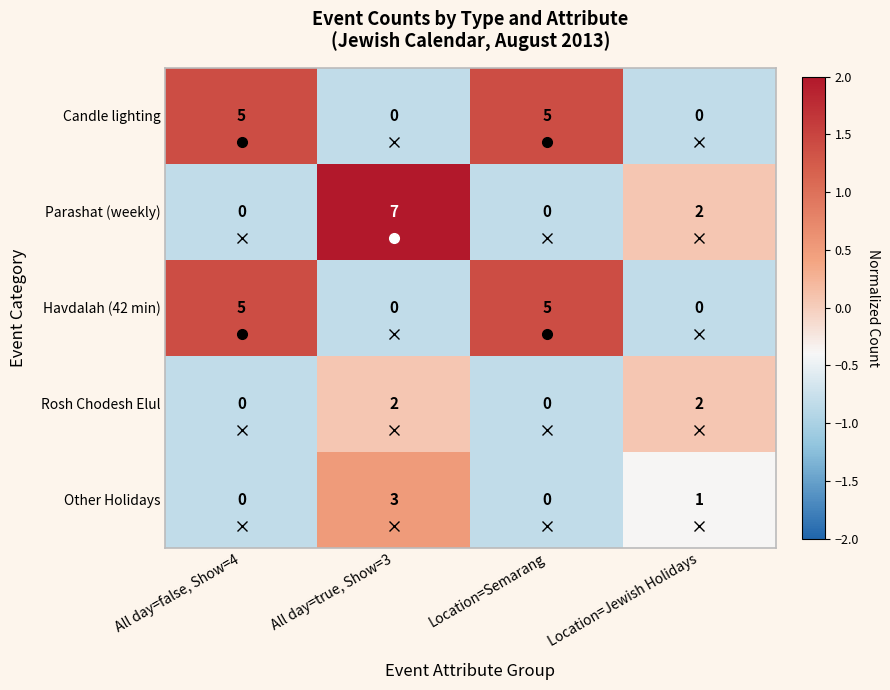

The value of Candle lighting at All day=false, Show=4 is 5. True or false?

True